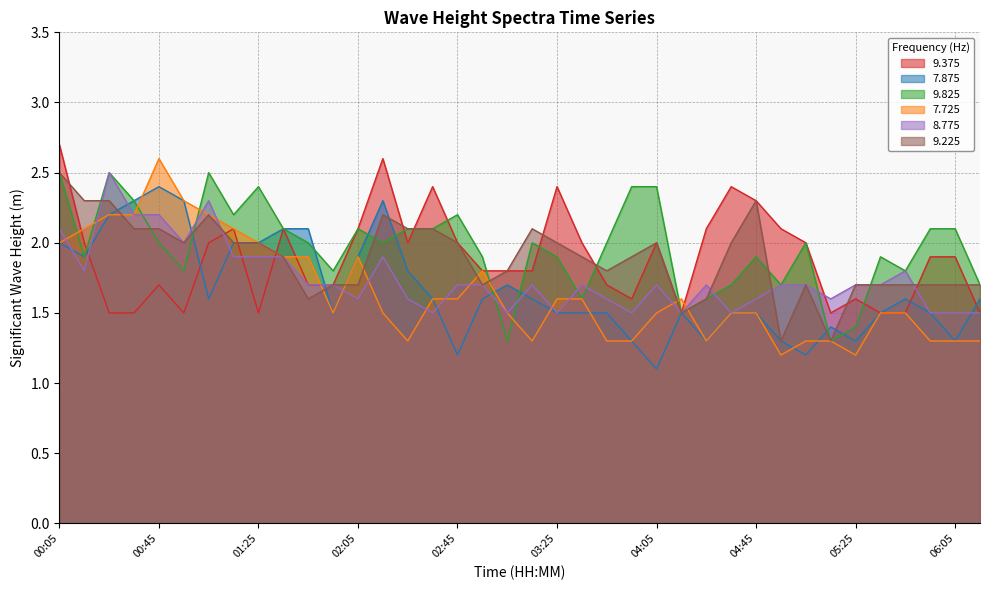

What is the spread (max minus min) of values at 03:05?

0.5